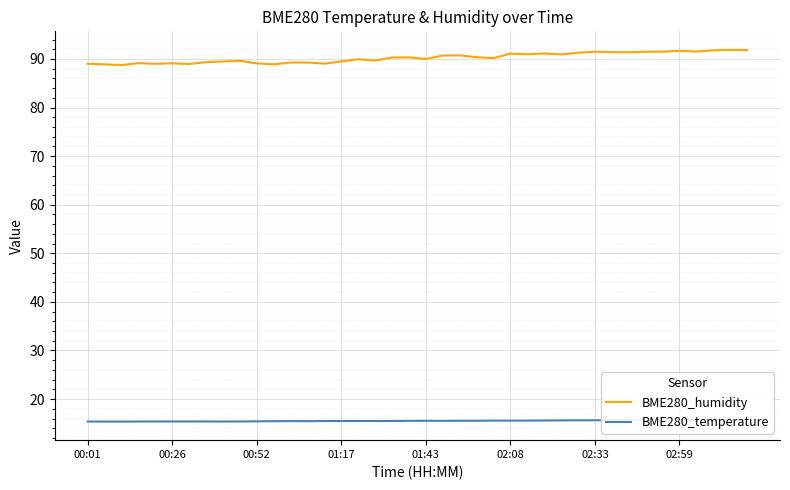

What is the highest value of the BME280_humidity series?

91.9